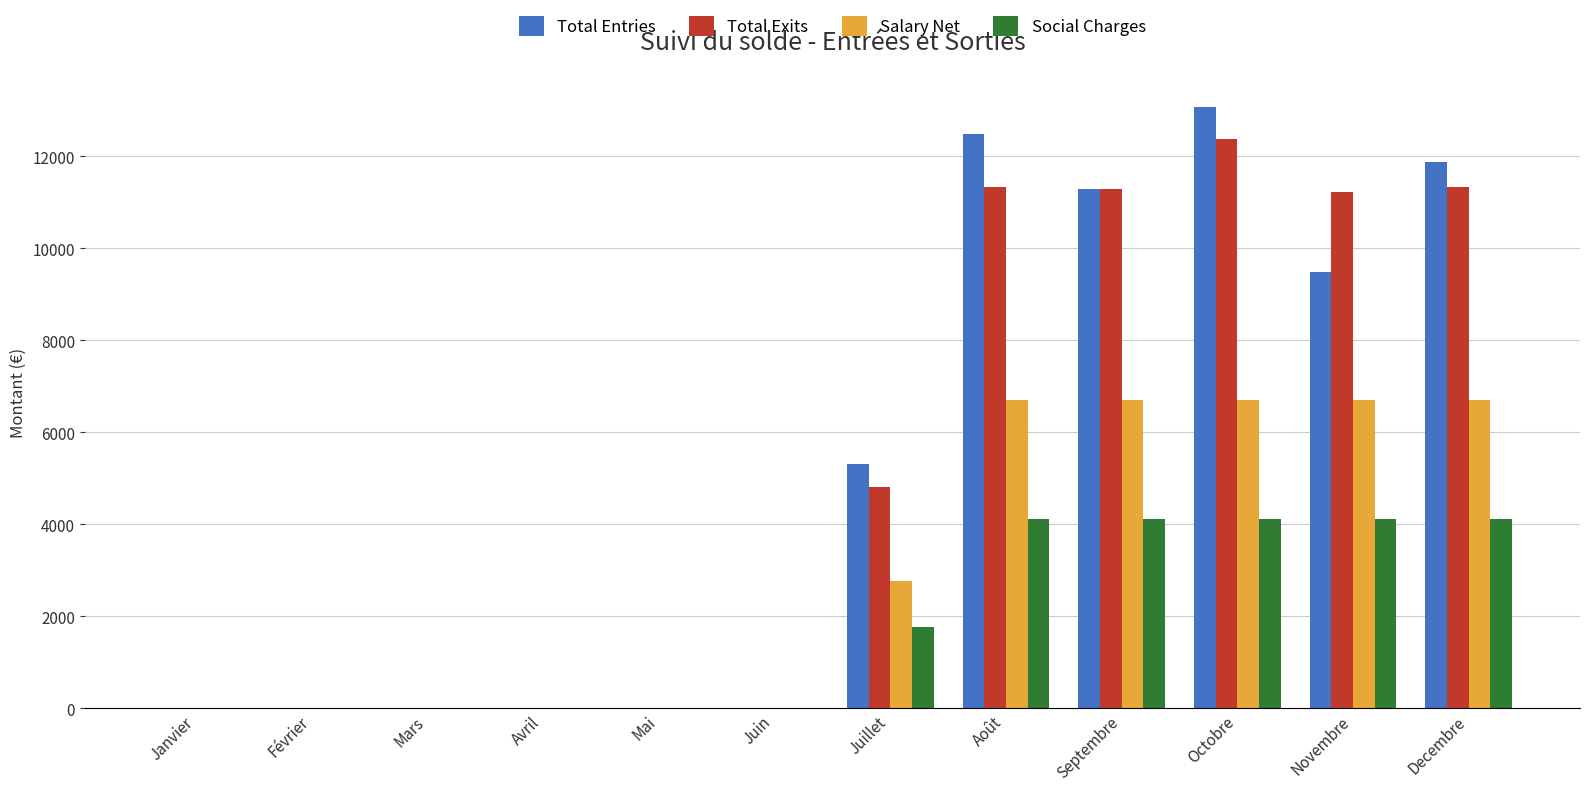

Which category has the highest value across all series?

Octobre